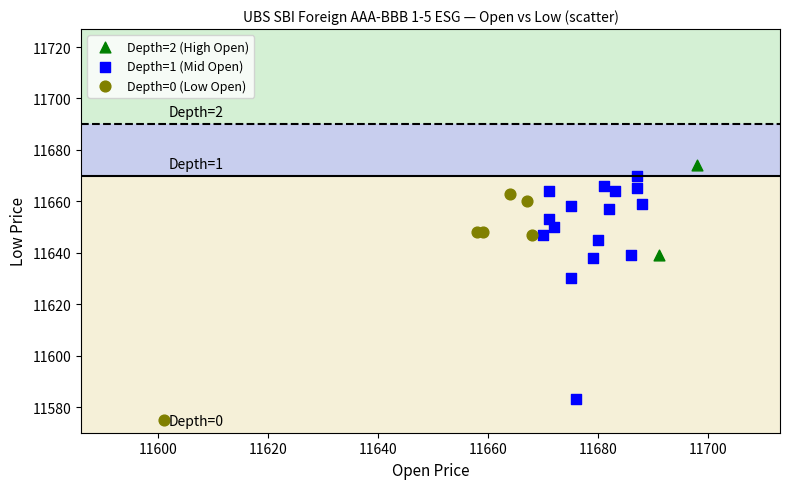

What are all the series names shown in the legend?

Depth=2 (High Open), Depth=1 (Mid Open), Depth=0 (Low Open)